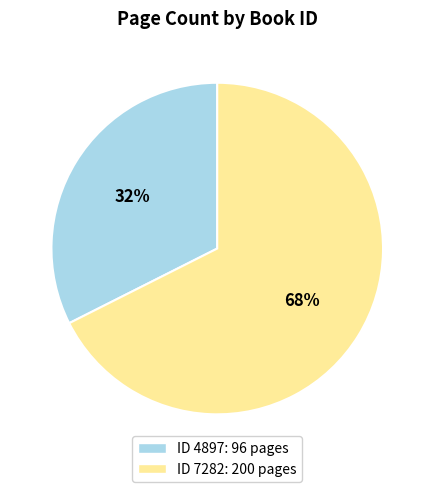

Is there a majority slice in this chart?

Yes